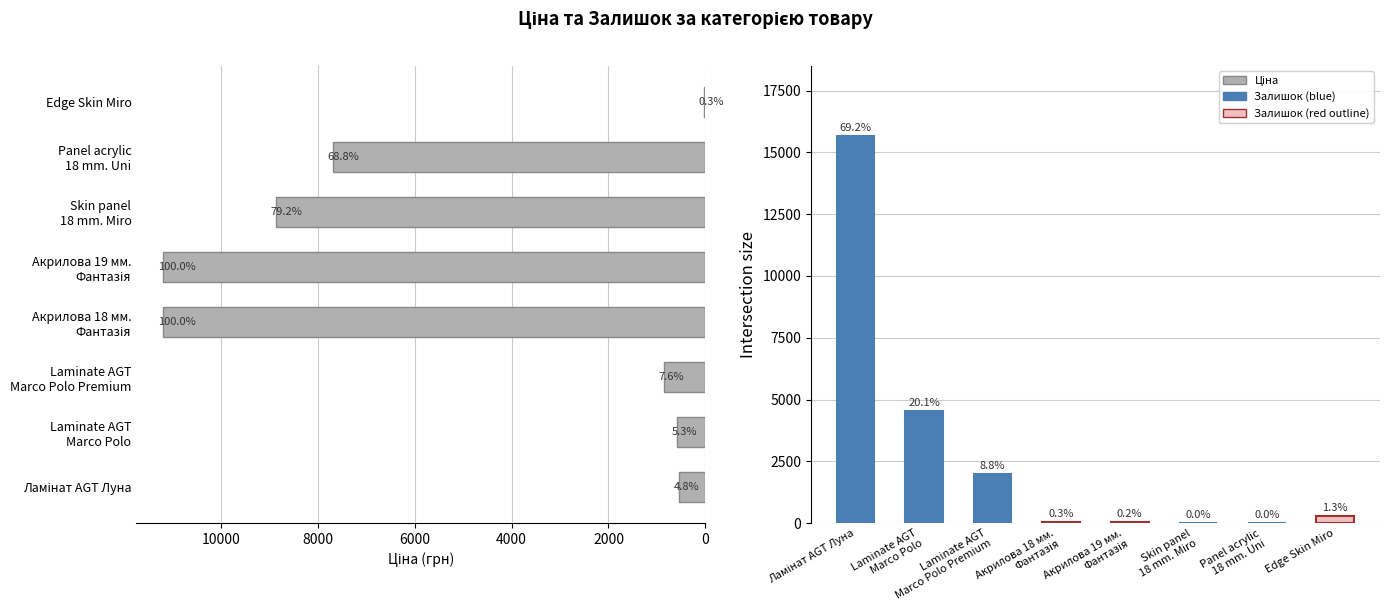

The value of Ціна at Edge Skin Miro is 31.5. True or false?

True